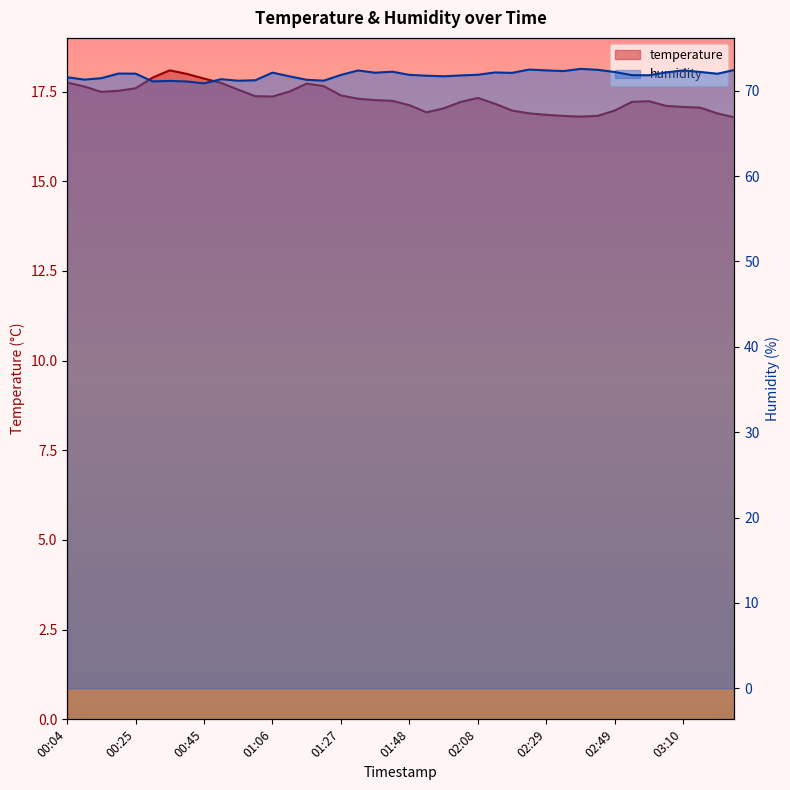

Which label corresponds to the smallest value in the chart?

03:25